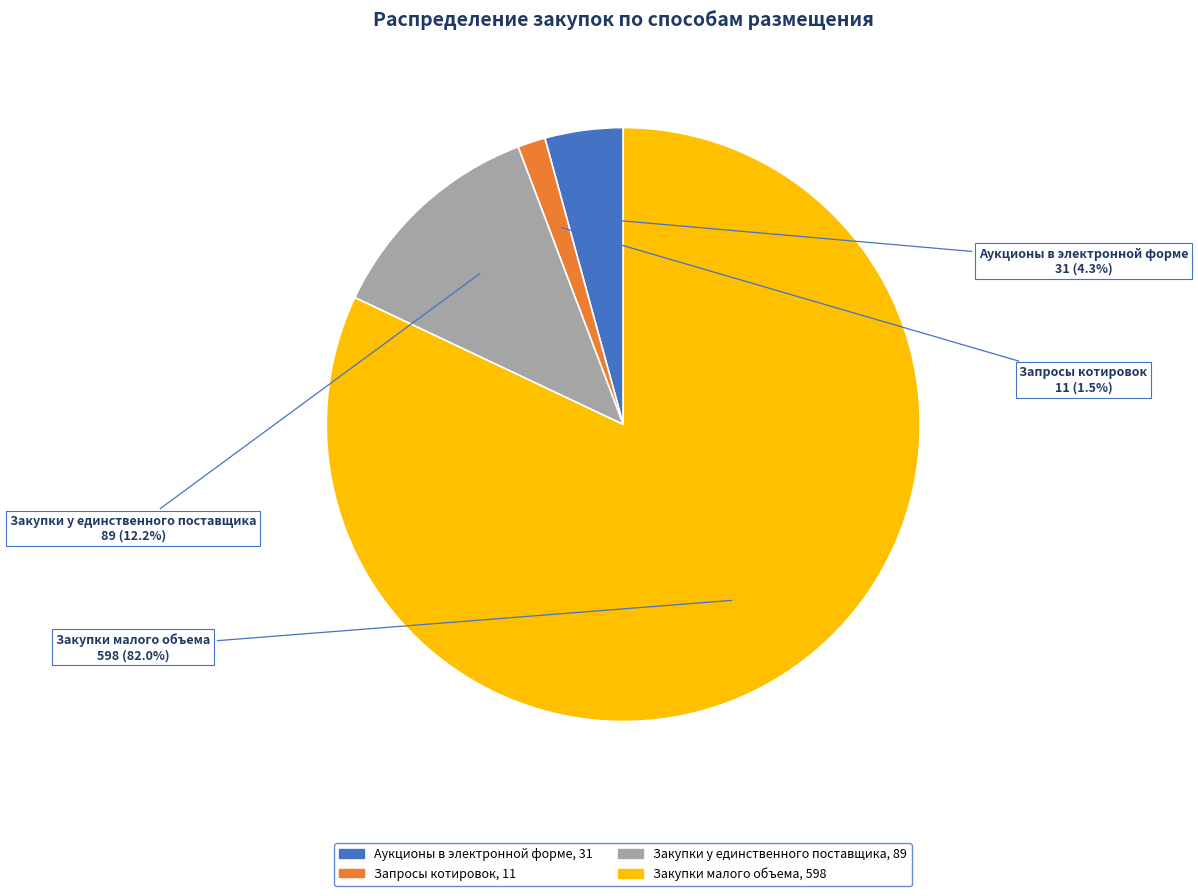

Which slice is the smallest?

Запросы котировок